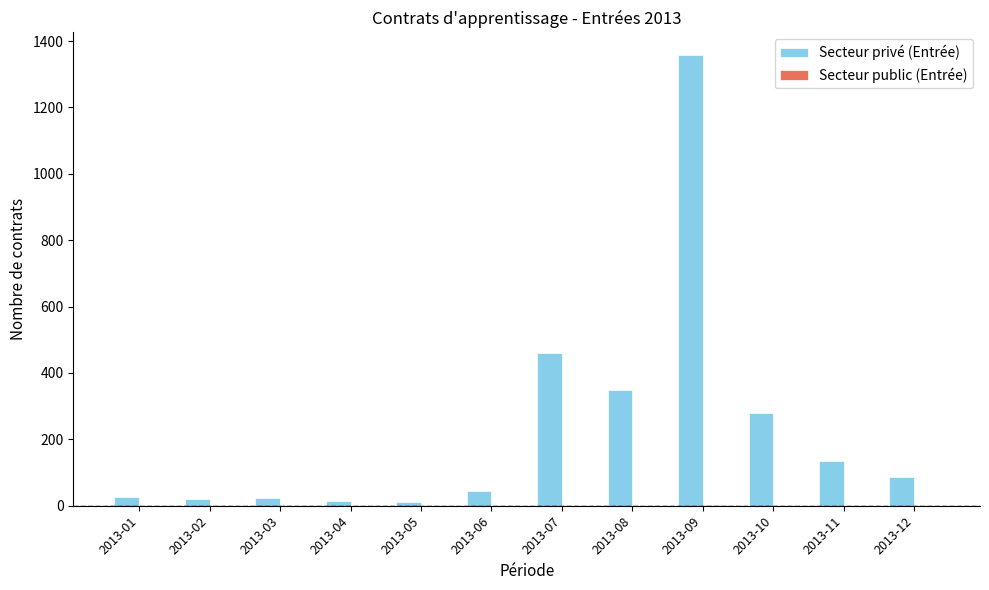

How many distinct data groups are displayed?

2